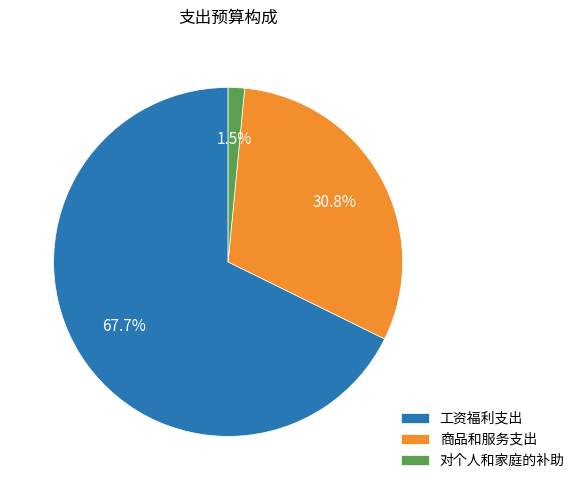

How many slices are in this pie chart?

3